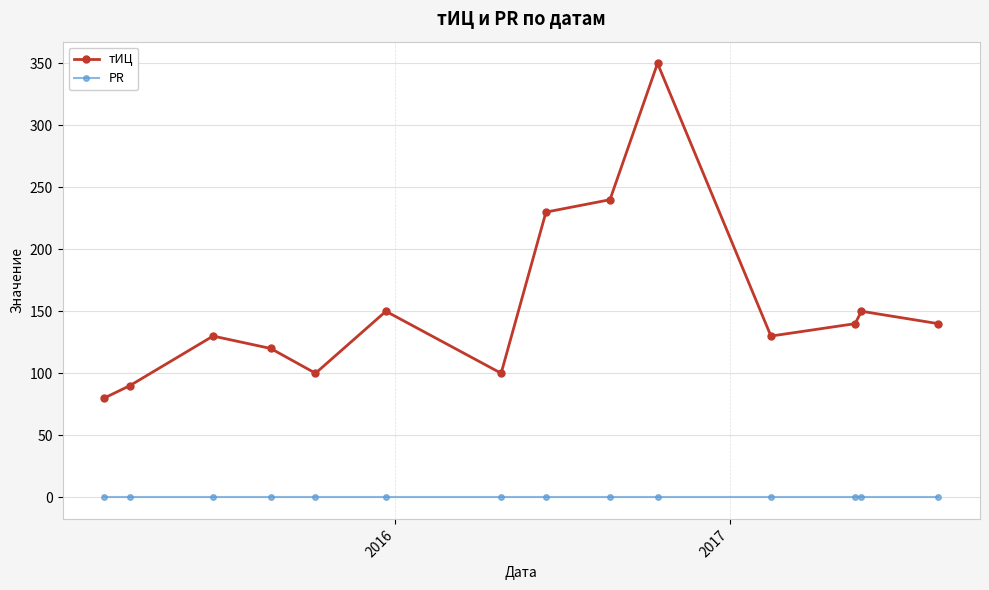

What is the maximum value for тИЦ?

350